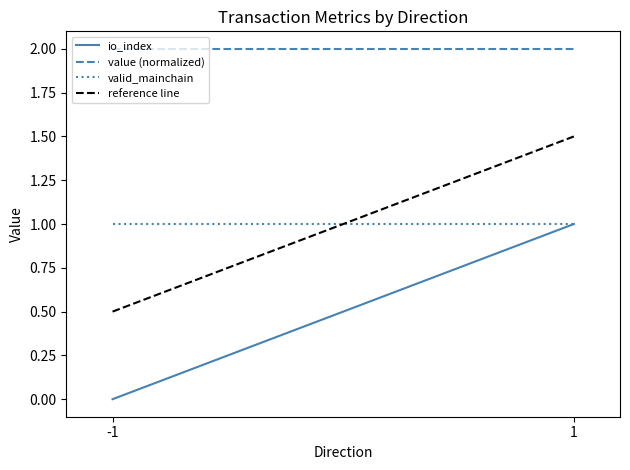

Which category has the lowest value across all series?

-1